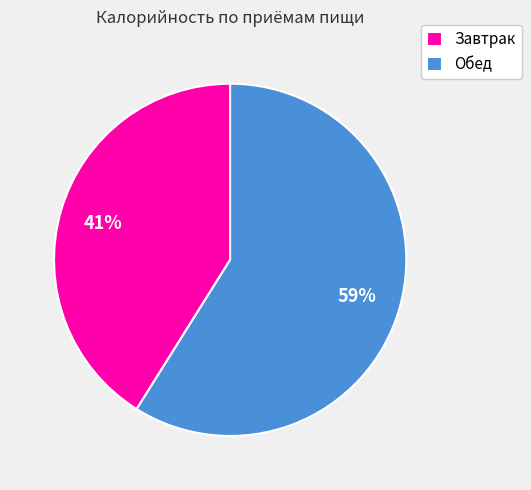

Rank the categories by value from lowest to highest.

Завтрак, Обед